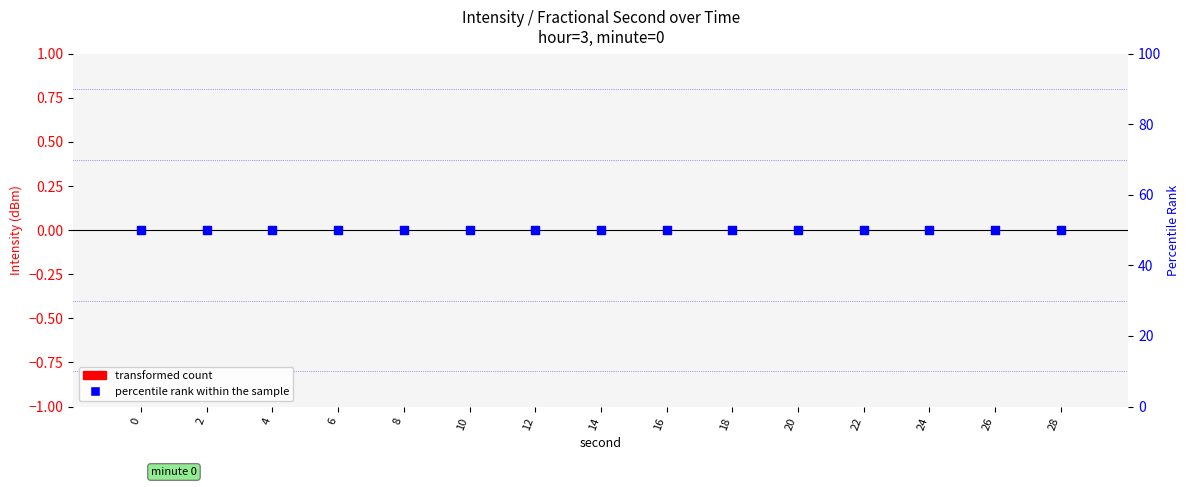

Which series has the largest total across all categories?

percentile rank within the sample